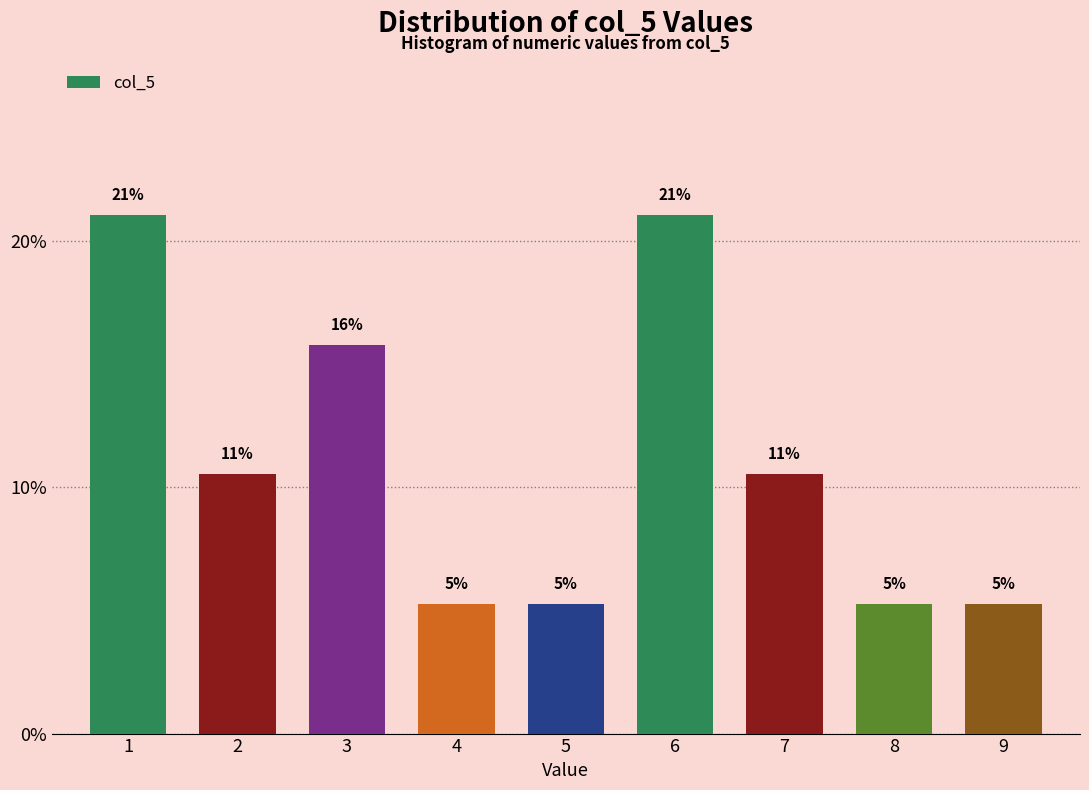

Does the chart contain any negative values?

No